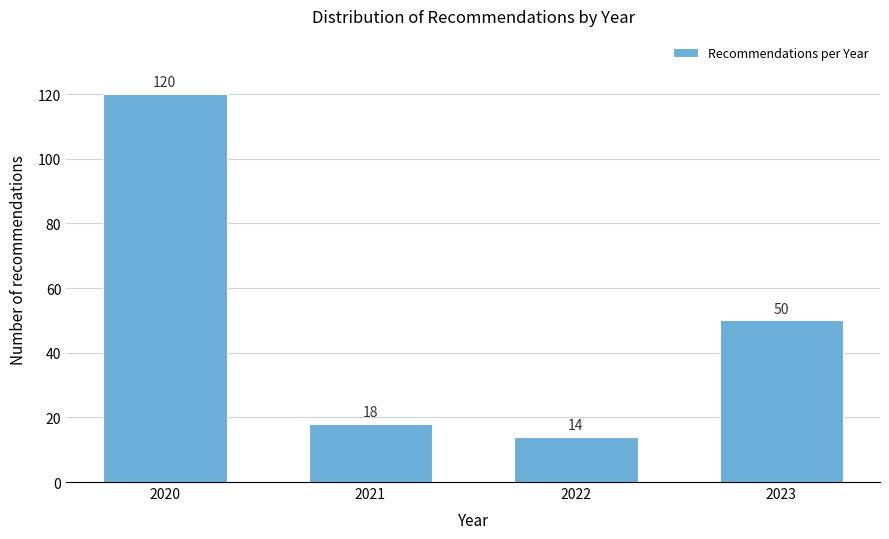

Reading left to right, what are all the values shown in this chart?

2020=120	2021=18	2022=14	2023=50